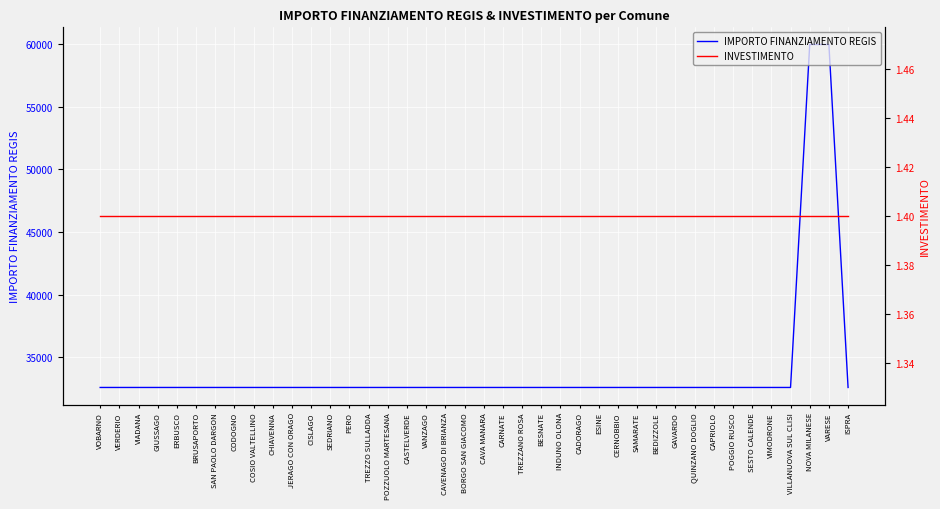

What is the average value of the INVESTIMENTO series?

1.4